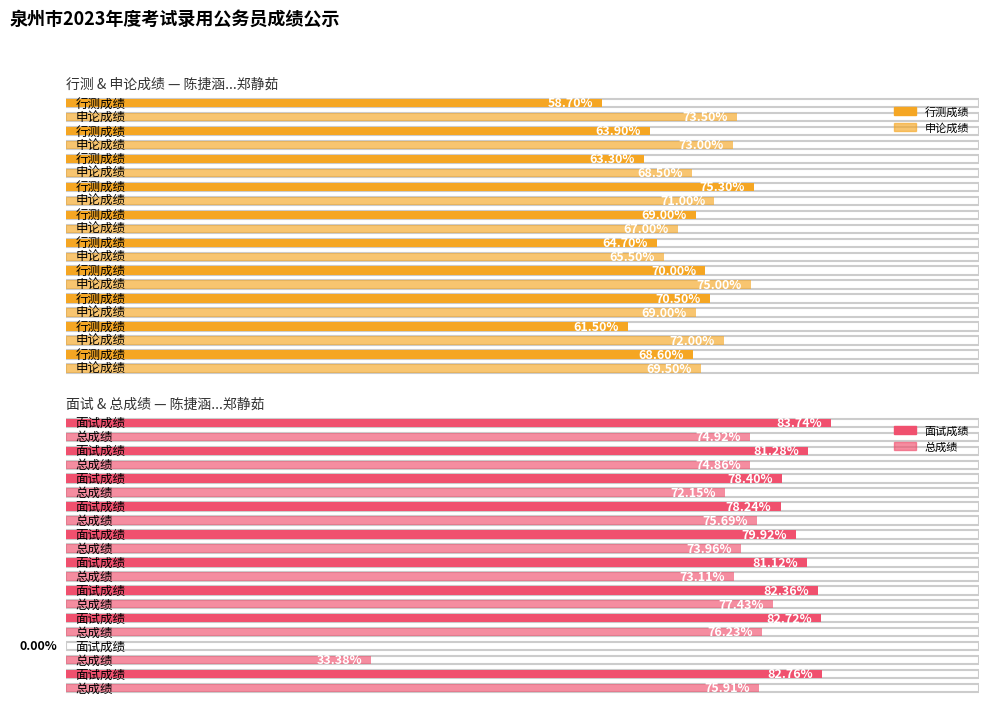

At which label does 面试成绩 reach its peak?

陈捷涵